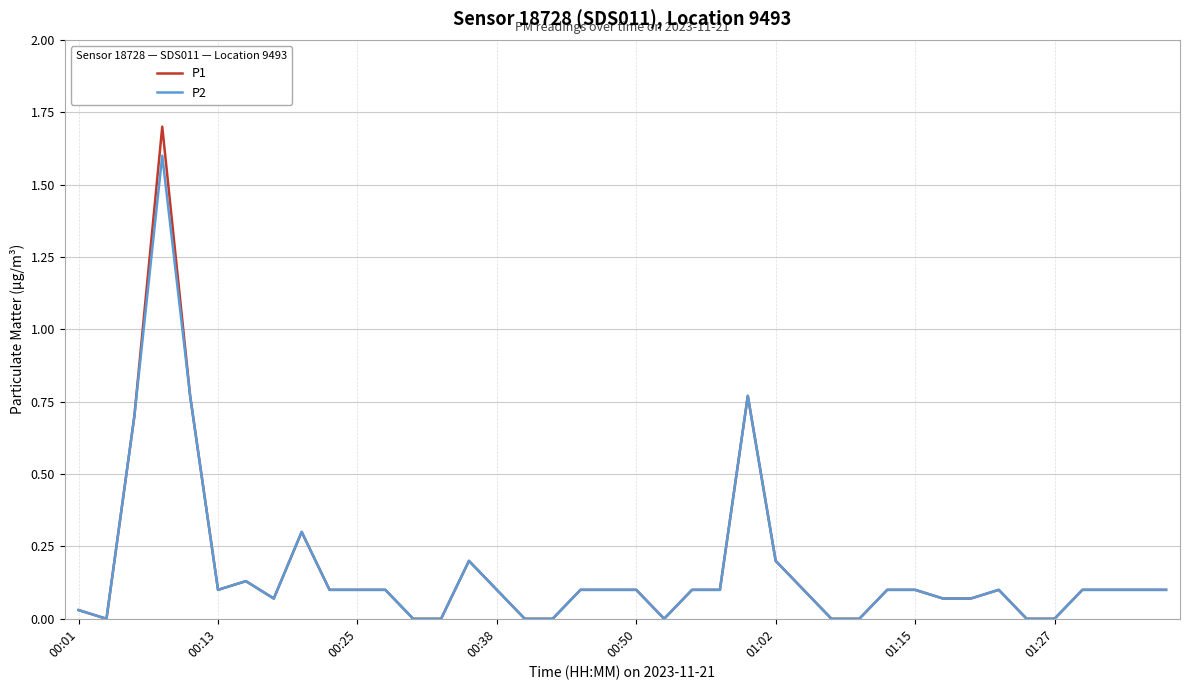

What is the maximum value shown in the chart?

1.7